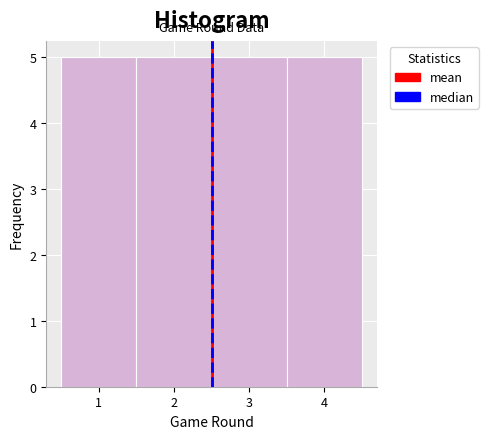

Reading left to right, list every bar in this chart as the range it spans on the x-axis followed by its height. The values are not printed on the chart, so give them approximately, as read against the axis.

0.5 to 1.5: 5
1.5 to 2.5: 5
2.5 to 3.5: 5
3.5 to 4.5: 5